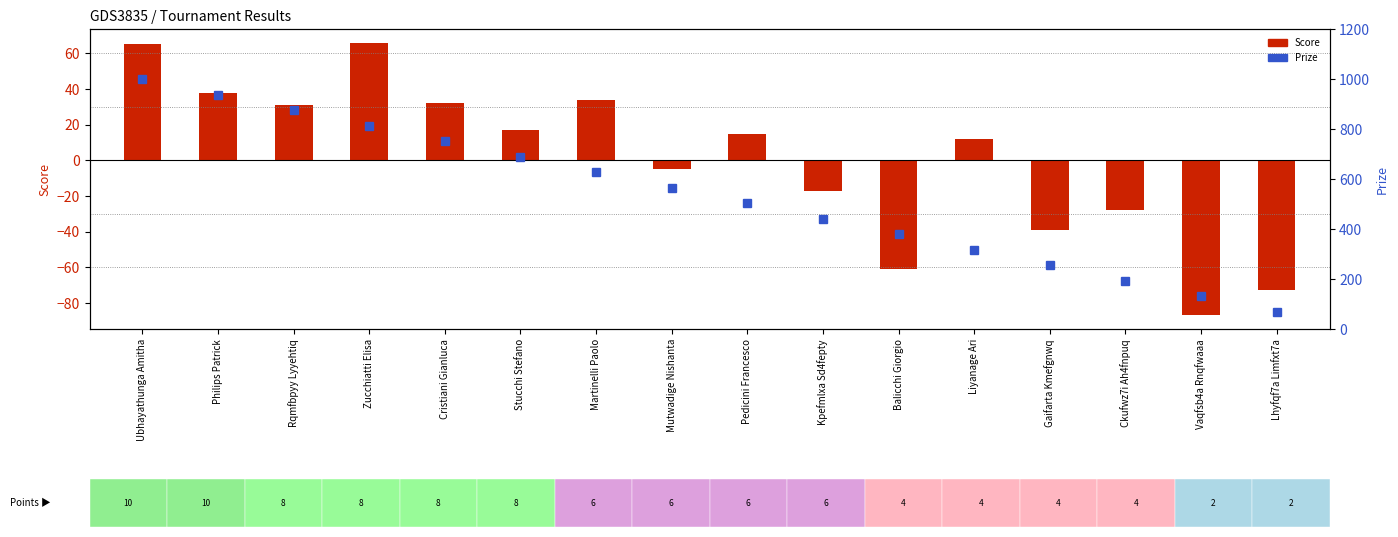

Reading left to right, what are all the values shown in this chart?

Score: 65	38	31	66	32	17	34	-5	15	-17	-61	12	-39	-28	-87	-73
Prize: 1000	938	876	814	752	690	628	566	504	442	380	318	256	194	132	70